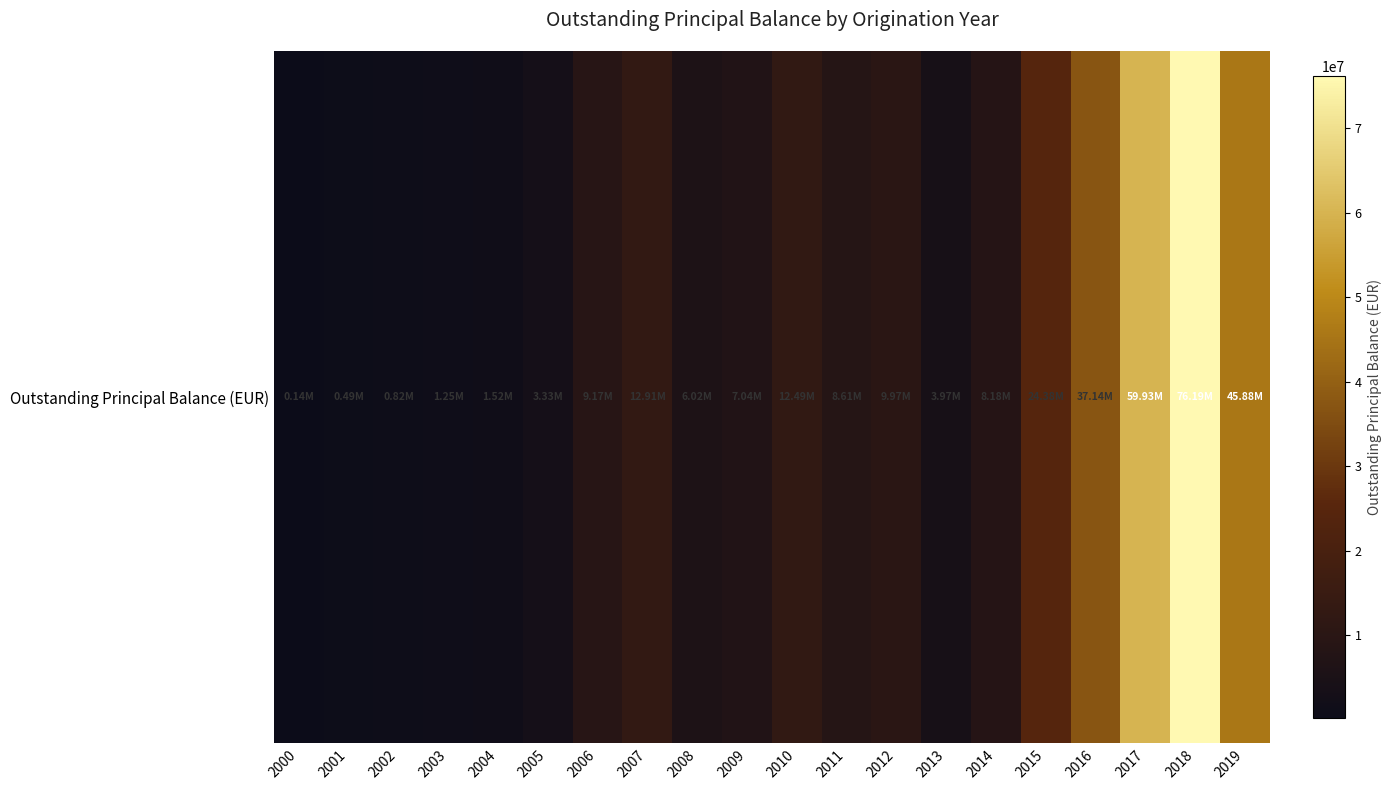

How many values are below 8614879?

10